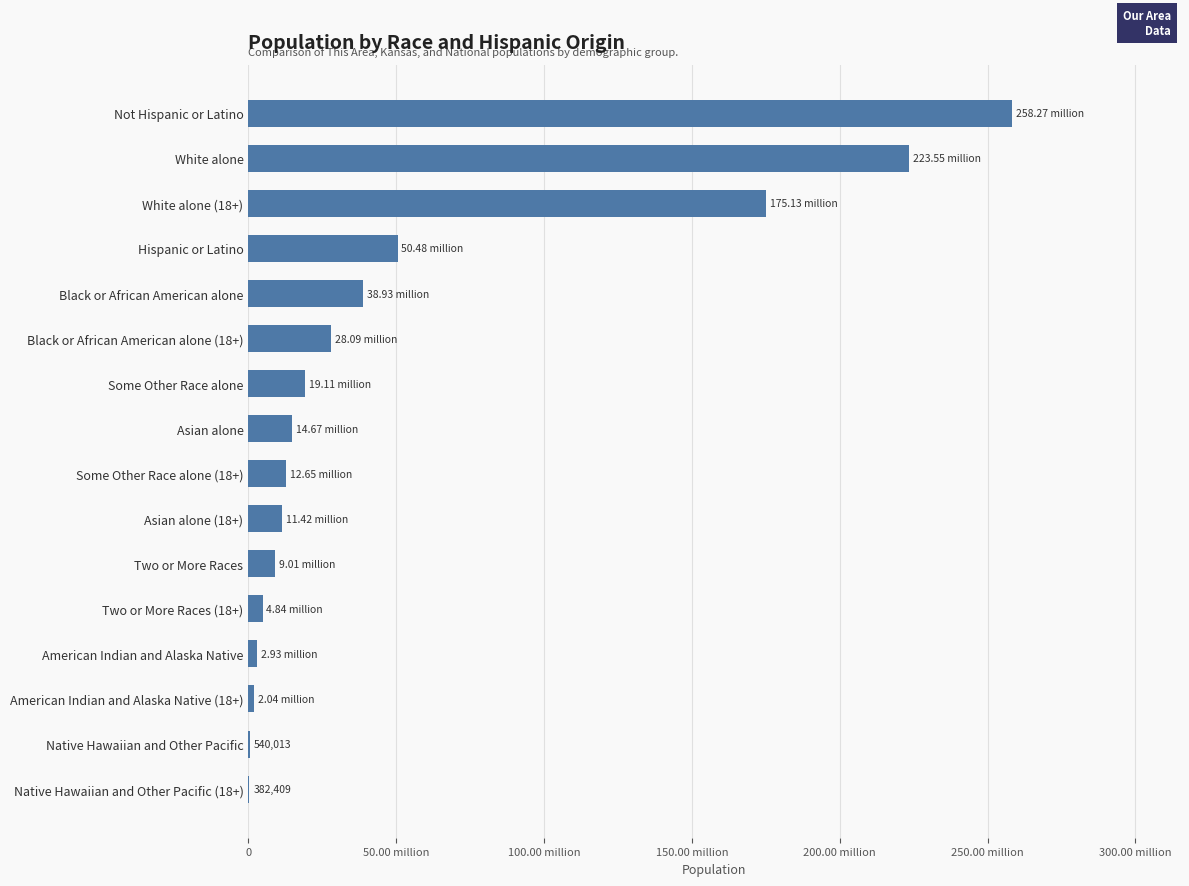

What is the greatest value displayed?

258267944